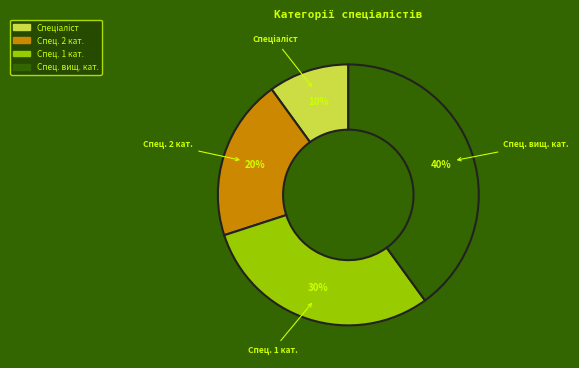

What is the largest slice in the pie chart?

Спец. вищ. кат.